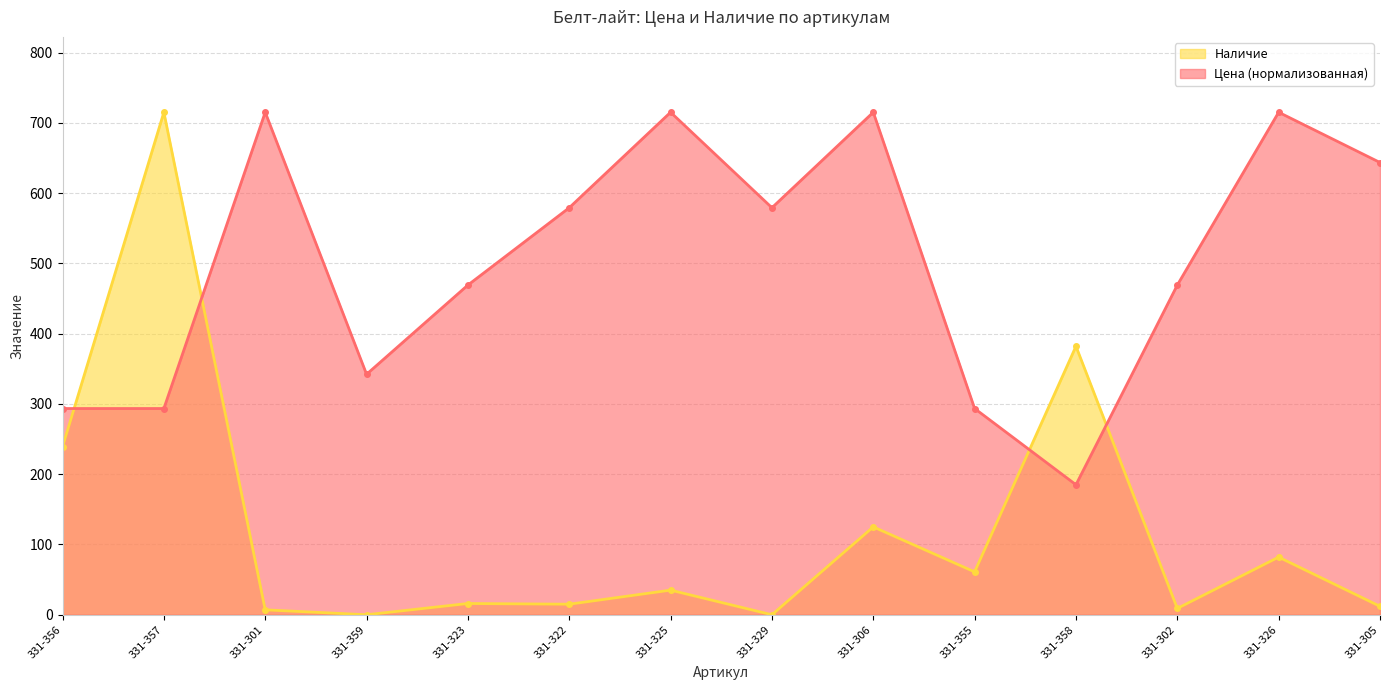

Between which two adjacent categories do Цена and Наличие first intersect?

331-356 and 331-357